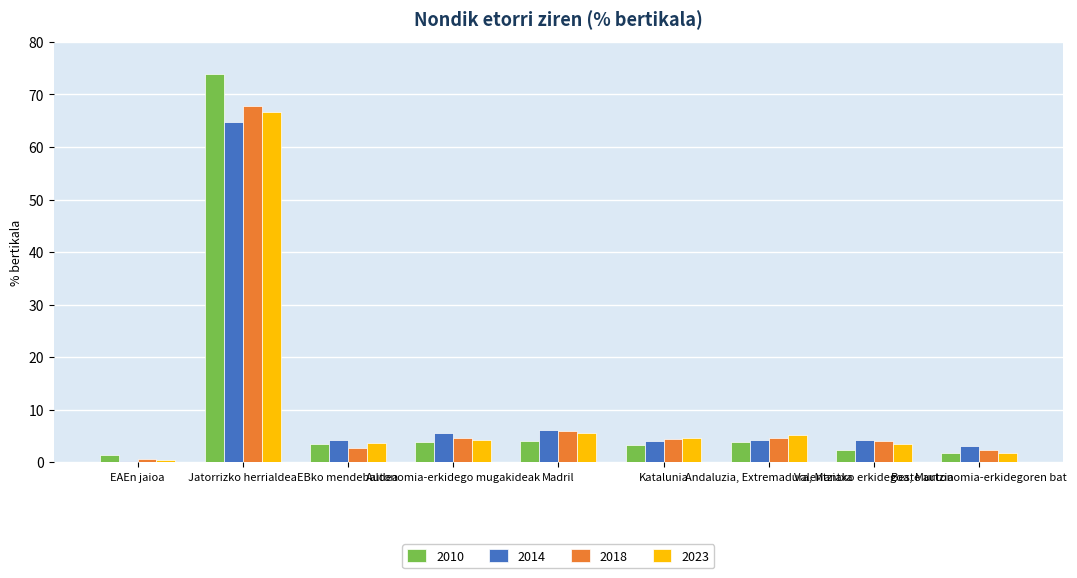

What is the difference between the 2010 values at Madril and Valentziako erkidegoa, Murtzia?

1.8